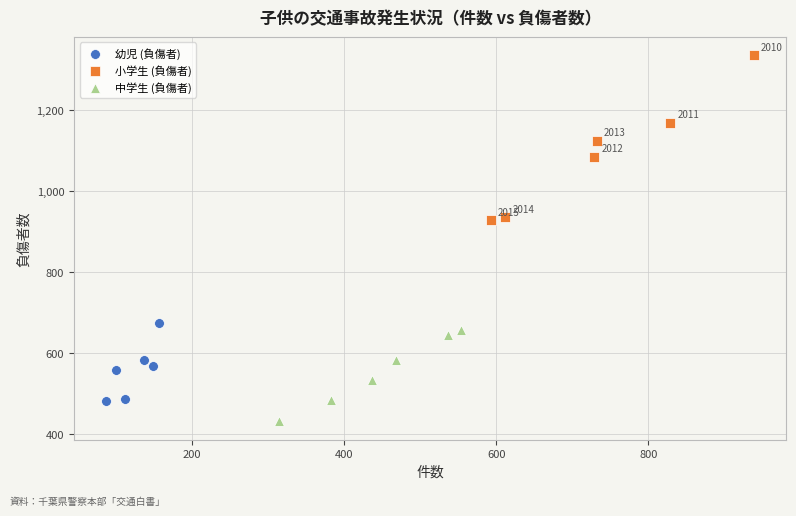

Which series reaches the minimum Y coordinate?

中学生 (負傷者)